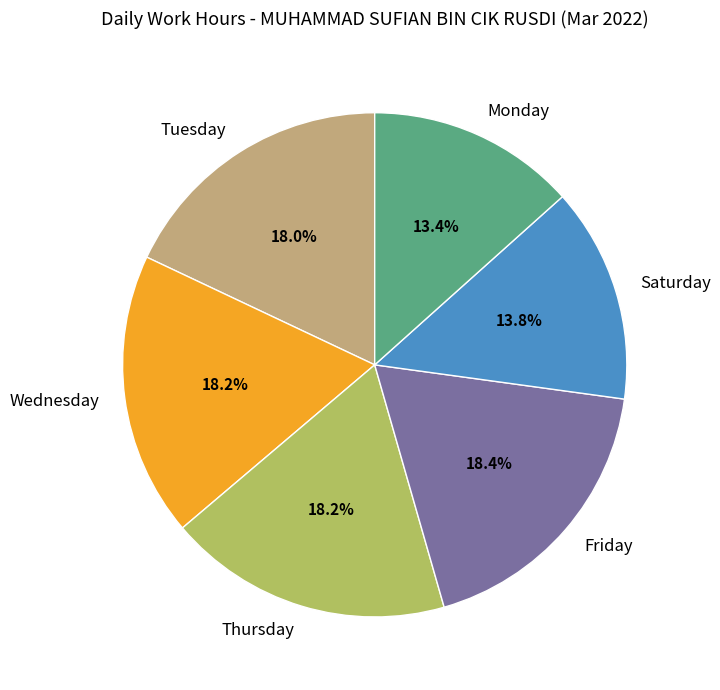

What percentage is NOT represented by Friday?

81.6%